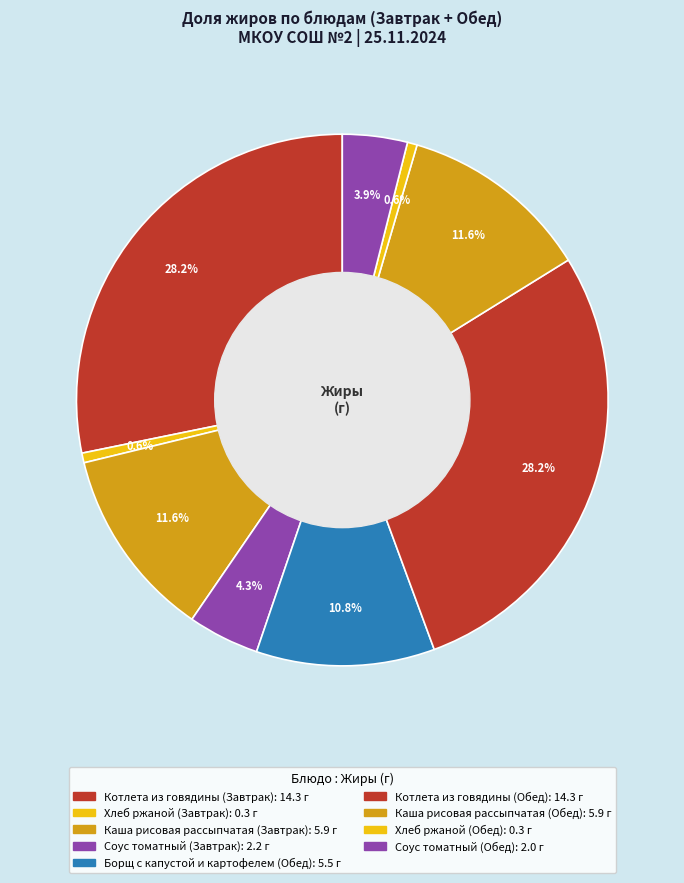

How many slices are in this pie chart?

9